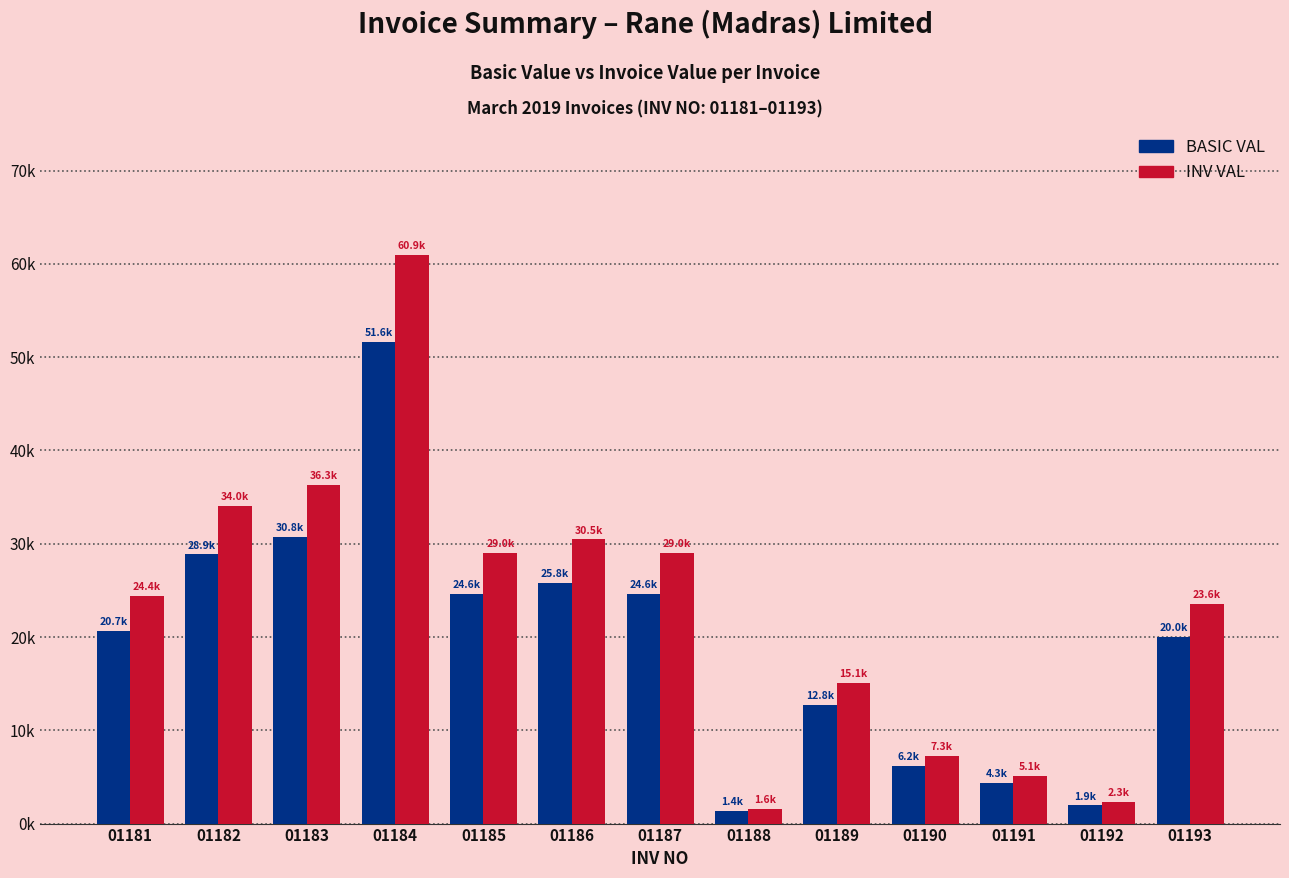

What are all the series names shown in the legend?

BASIC VAL, INV VAL